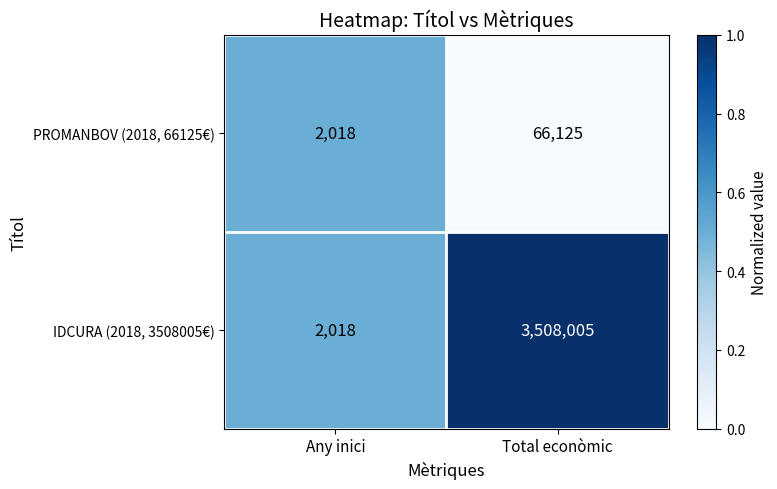

Where is PROMANBOV (2018, 66125€) nearest to the value 34071?

Any inici